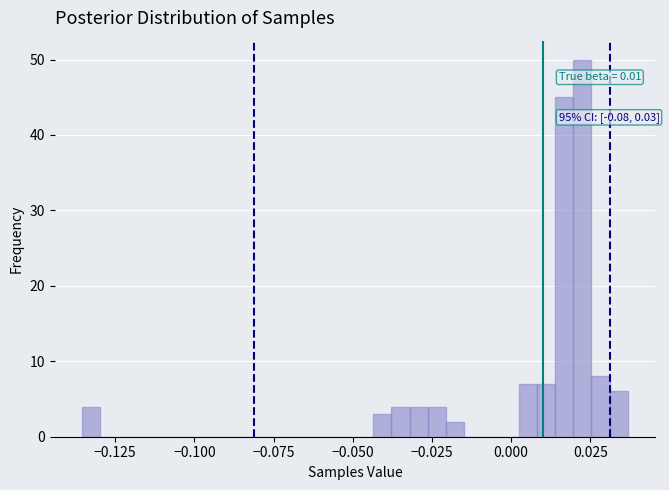

Around what value on the x-axis is the tallest bar? Give the approximate position of its centre, as read against the axis.

0.020